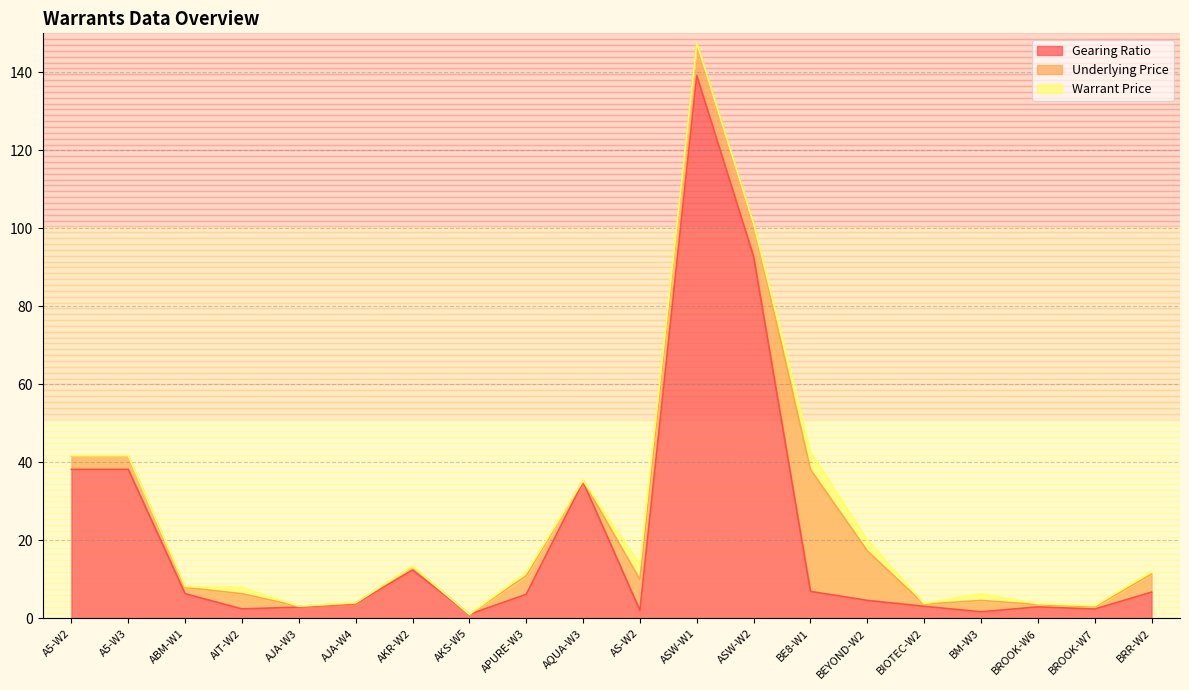

In Warrant Price, how many points are lower than both neighbors (excluding endpoints)?

6